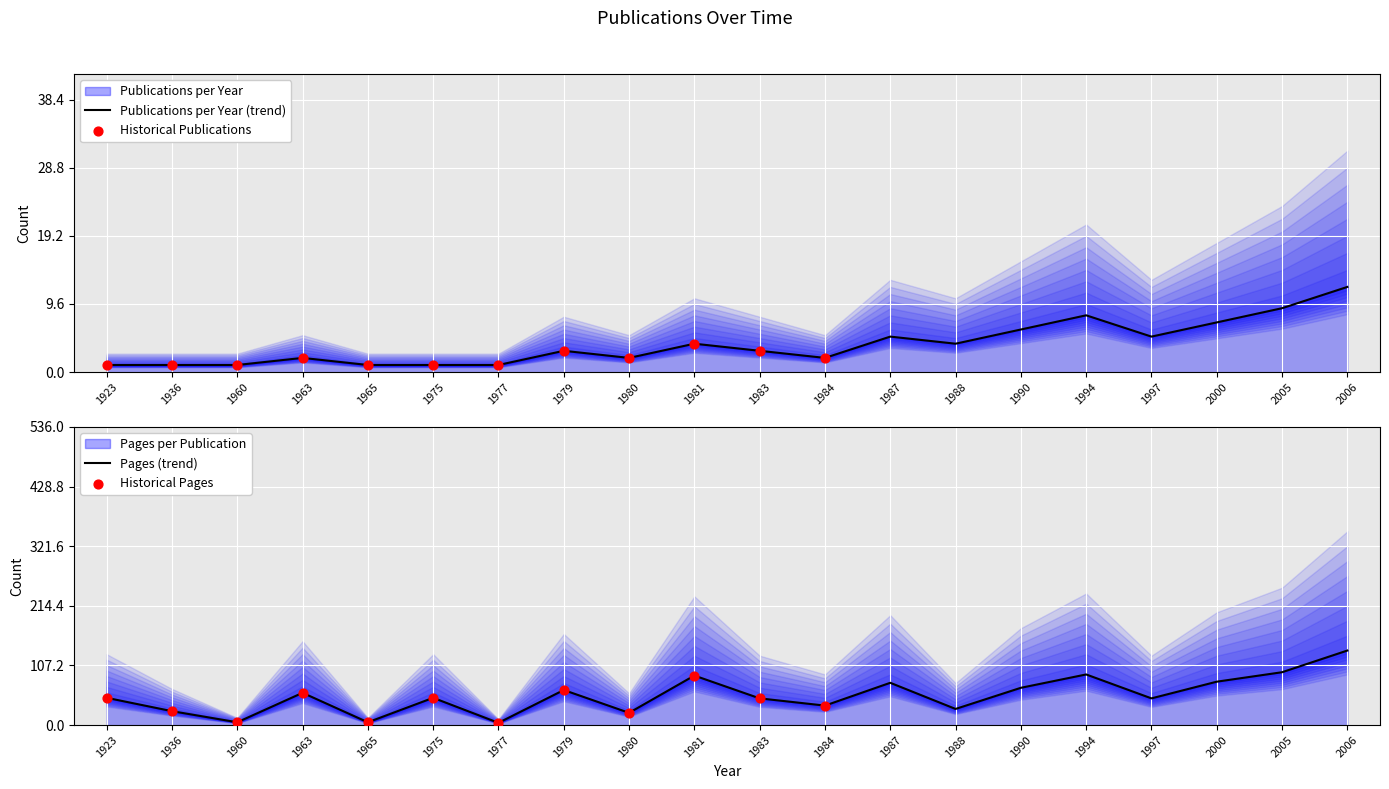

Which series has the widest spread of Y values?

Cumulative Pages